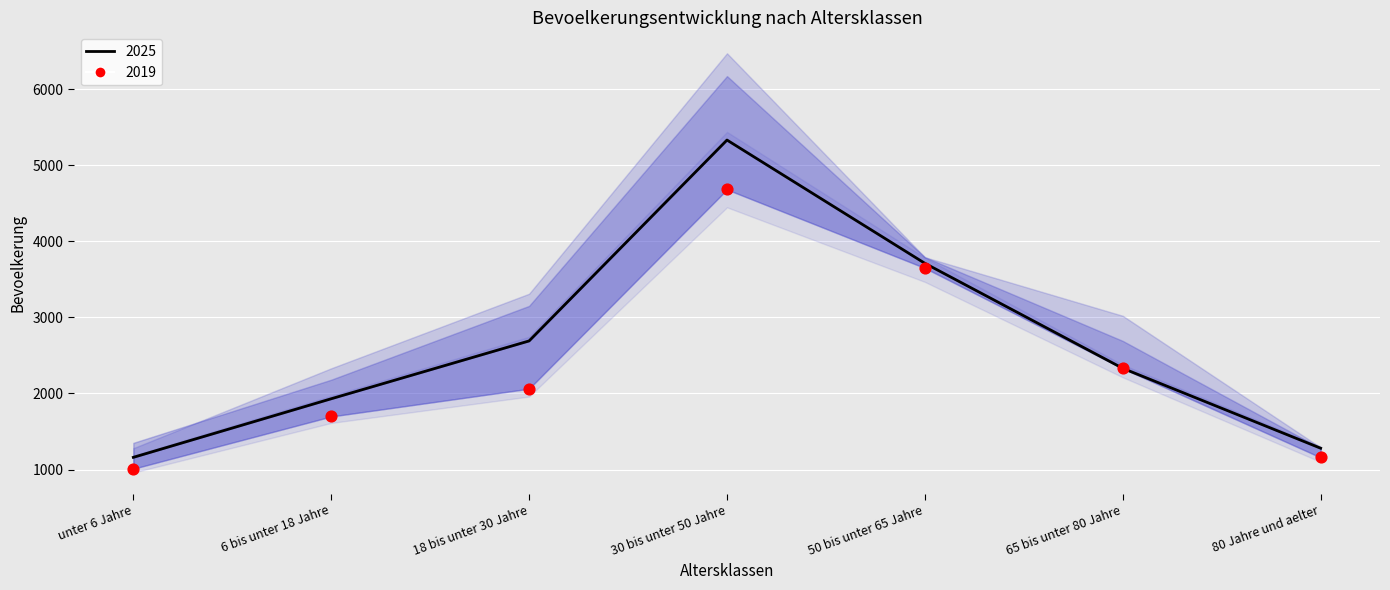

What is the total value across all series at 65 bis unter 80 Jahre?

4658